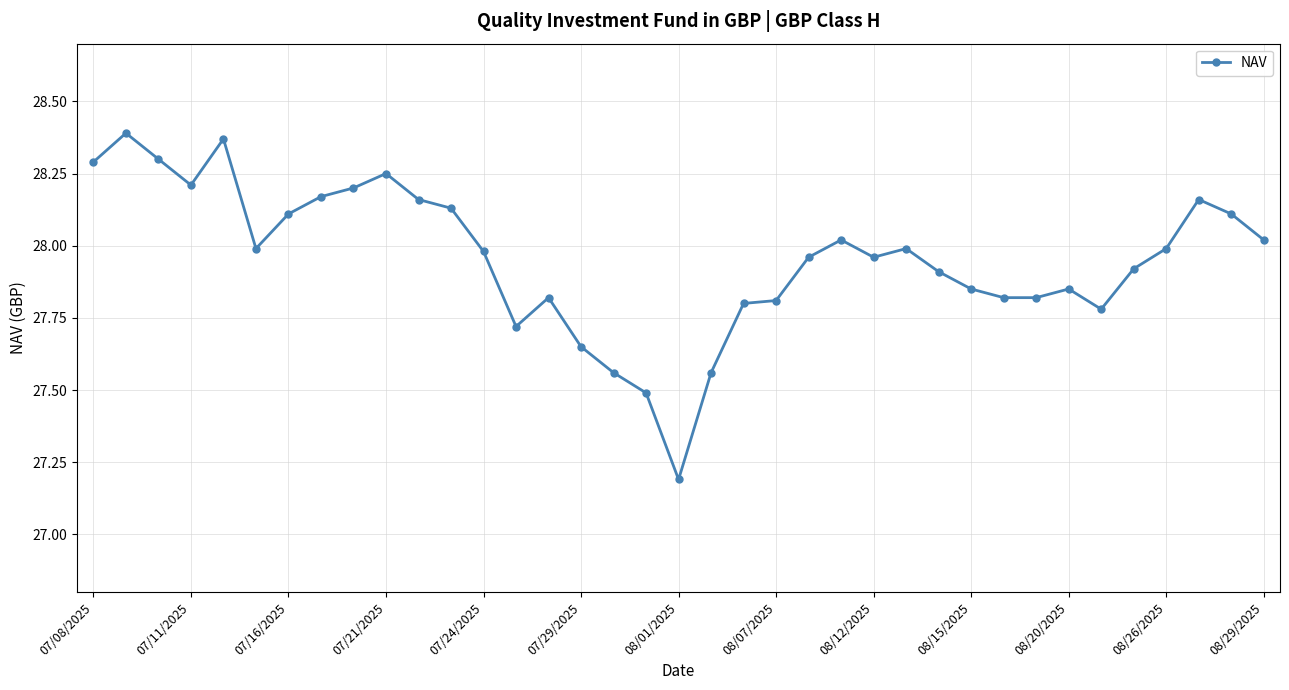

True or false: the data shows 39.2 at 07/08/2025.

False